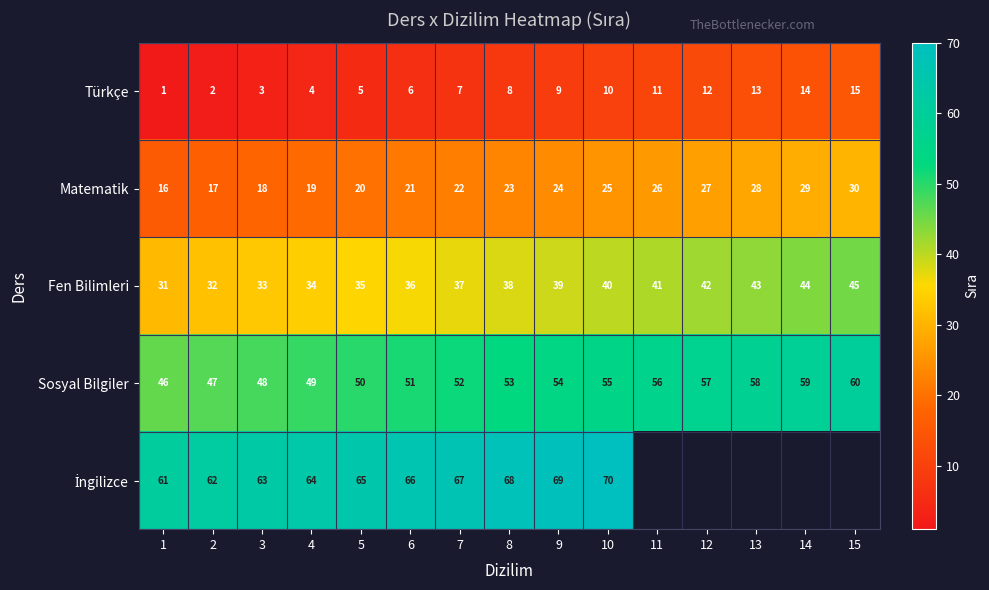

Where is Türkçe nearest to the value 8?

8